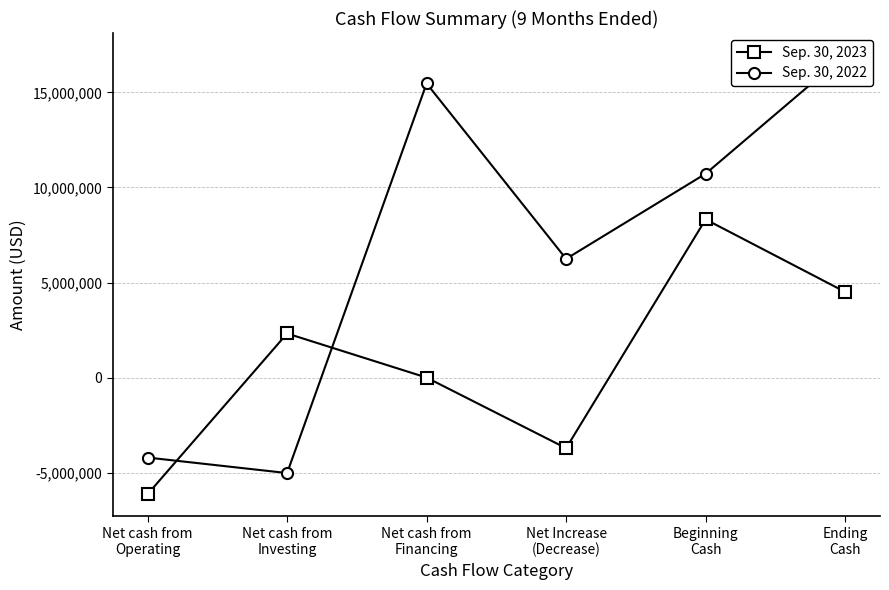

Count the number of data series in this chart.

2